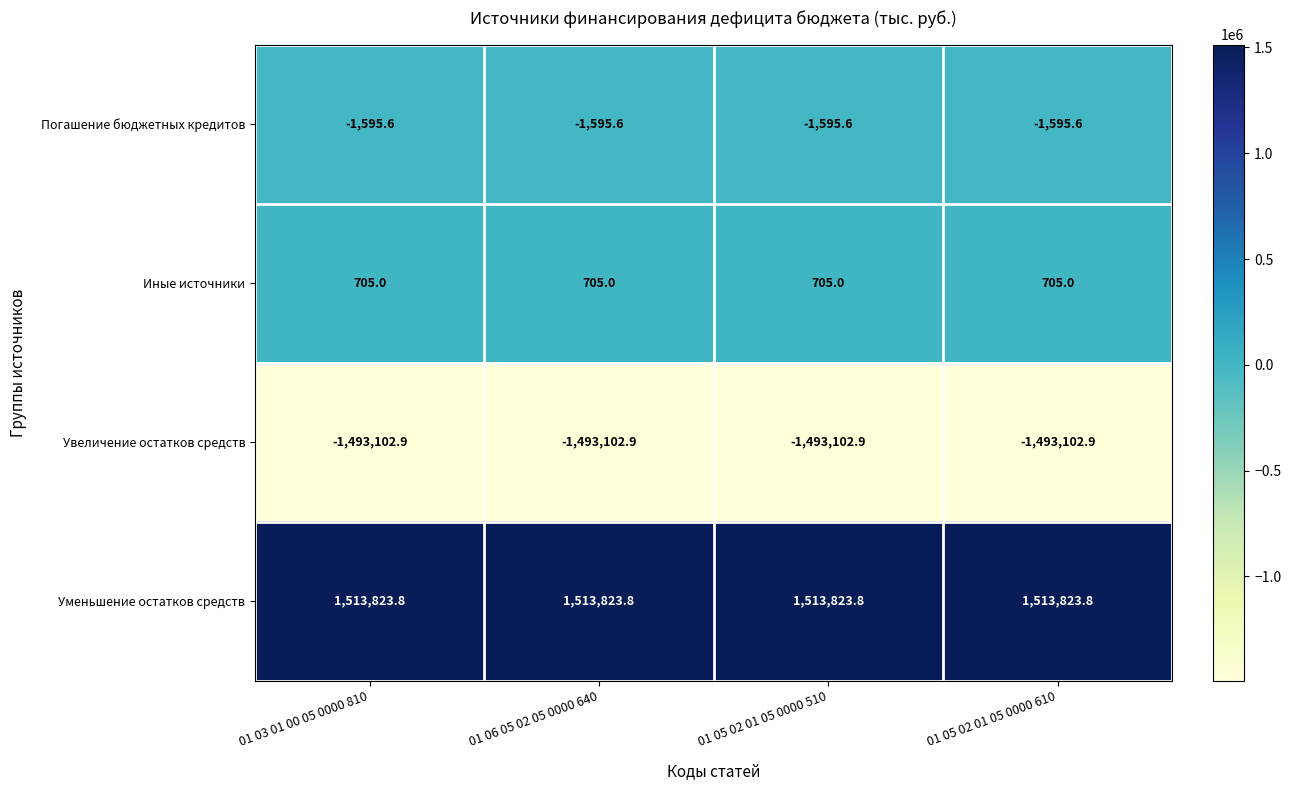

What is the sum of all Погашение бюджетных кредитов values?

-6382.4